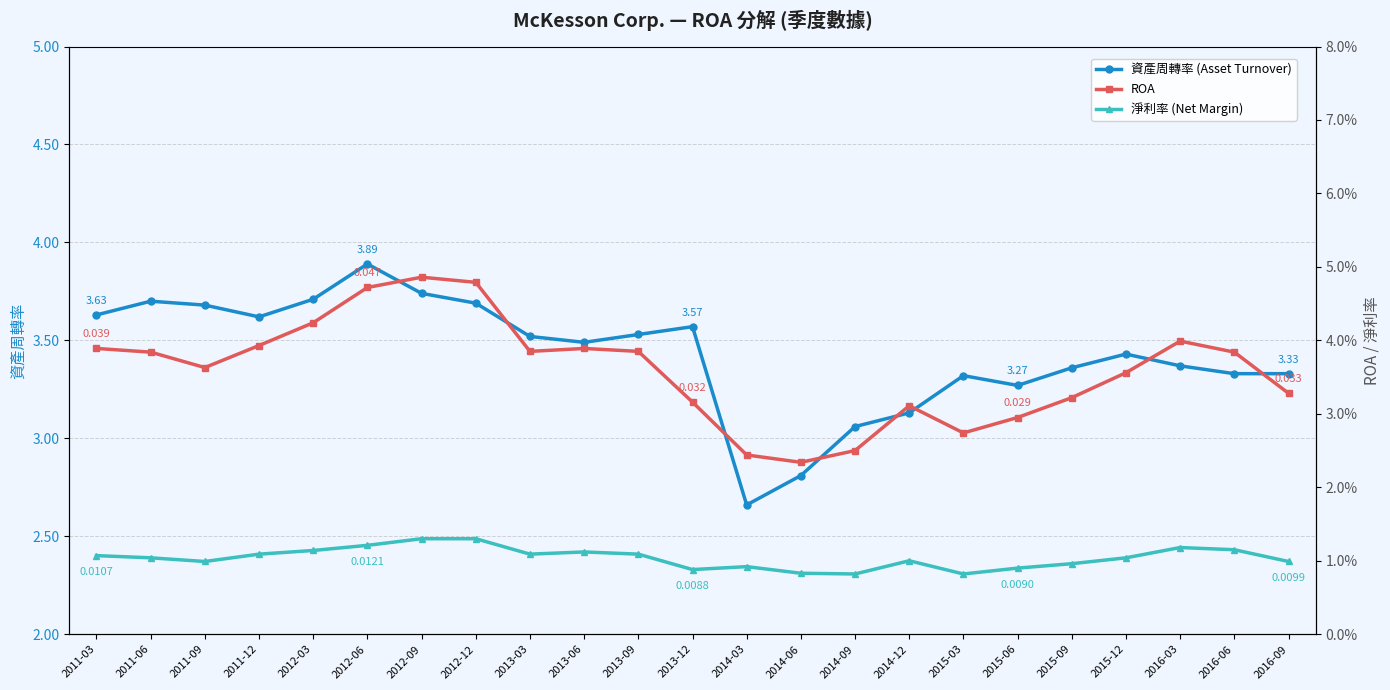

The value of ROA at 2016-06 is 0.0. True or false?

True